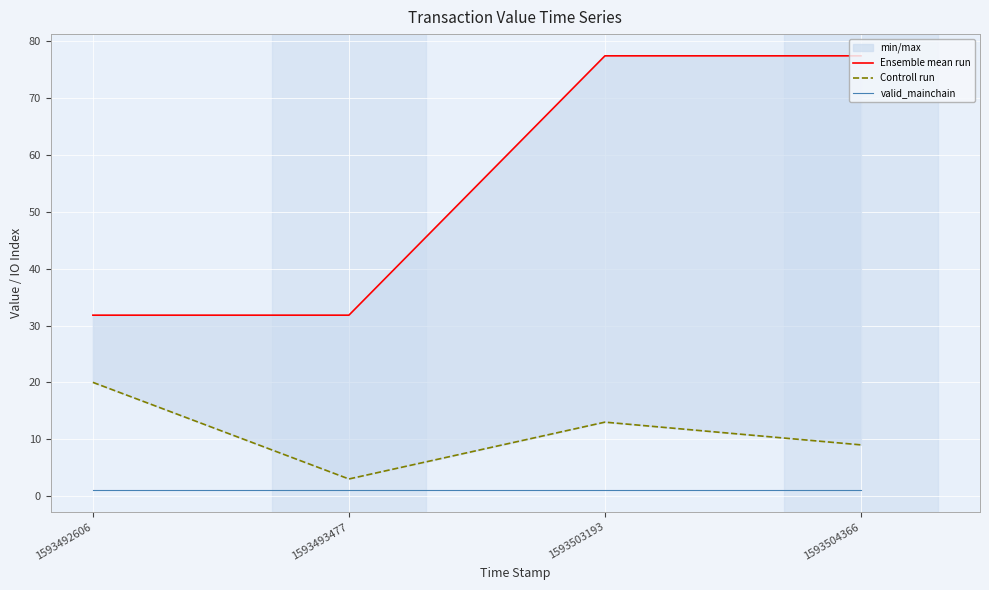

True or false: Controll run and Ensemble mean run cross at least once.

False